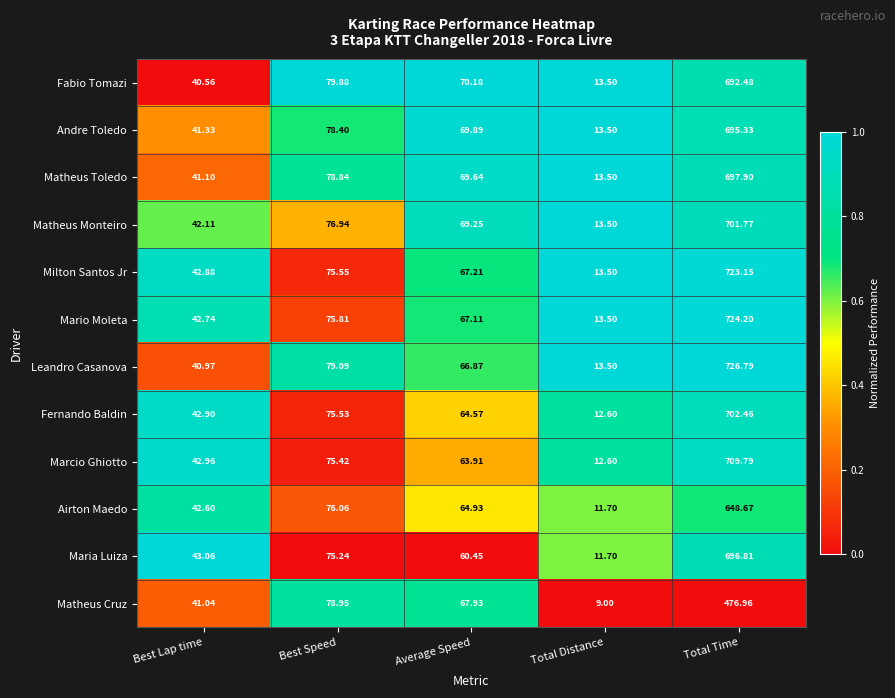

At which label does Airton Maedo reach its minimum?

Total Distance